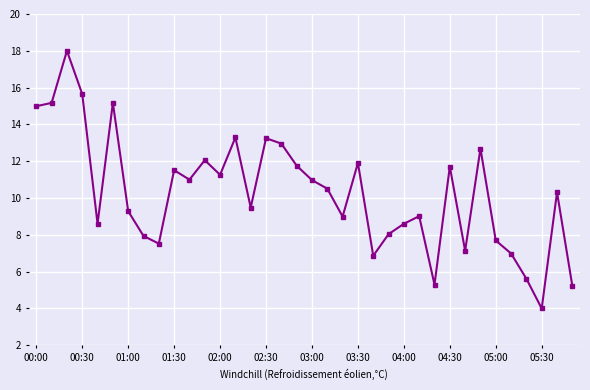

What is the average value?

10.3